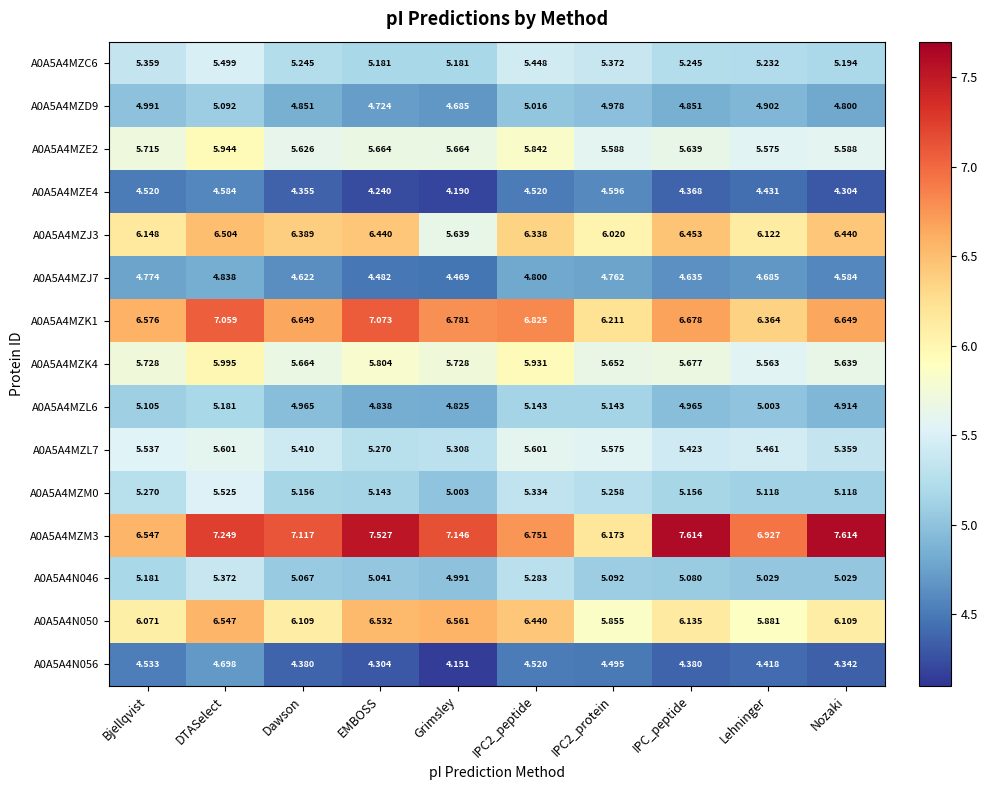

At which label does A0A5A4MZM0 reach its peak?

DTASelect